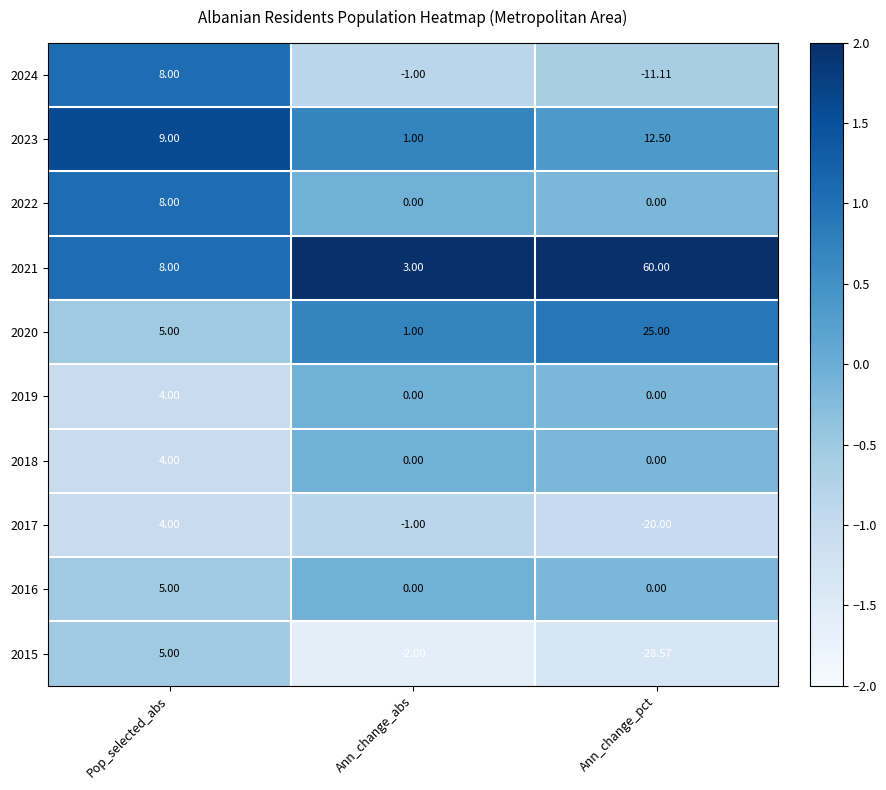

At which label is 2021 closest to 31?

Pop_selected_abs